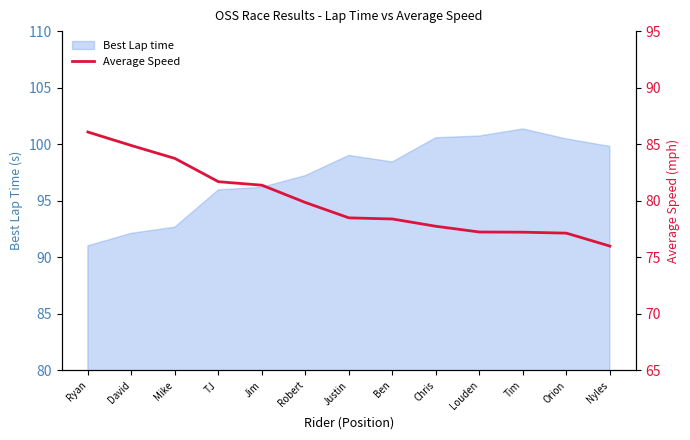

What value does the Best Lap time series have at Jim?

96.2